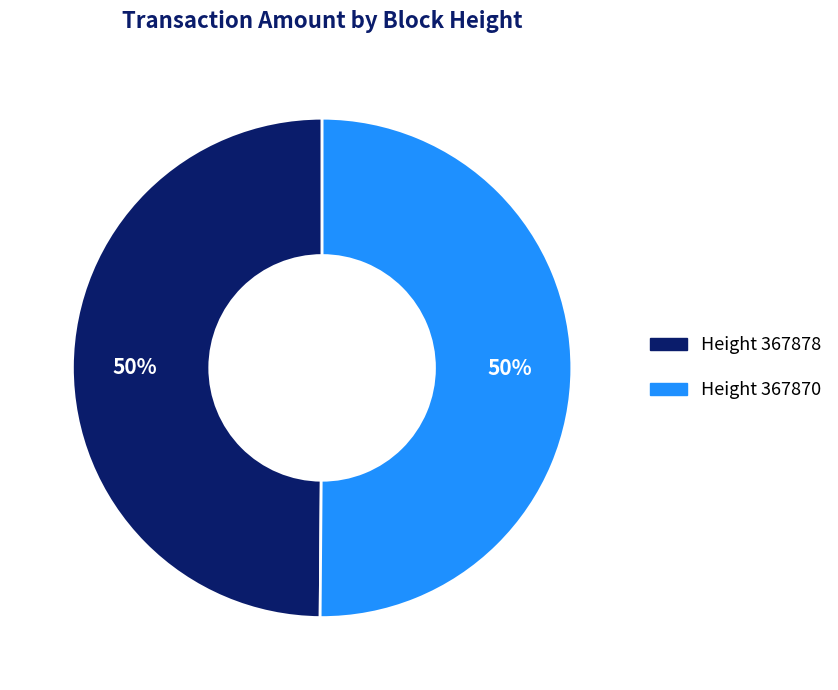

To the nearest percent, what is the average slice percentage?

50%